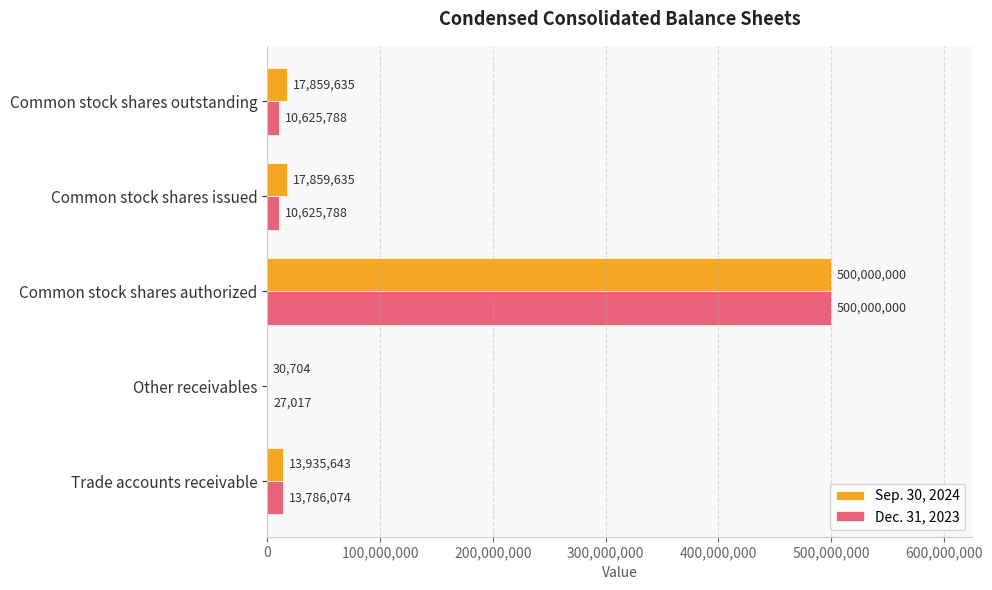

What is the highest value of the Sep. 30, 2024 series?

500000000